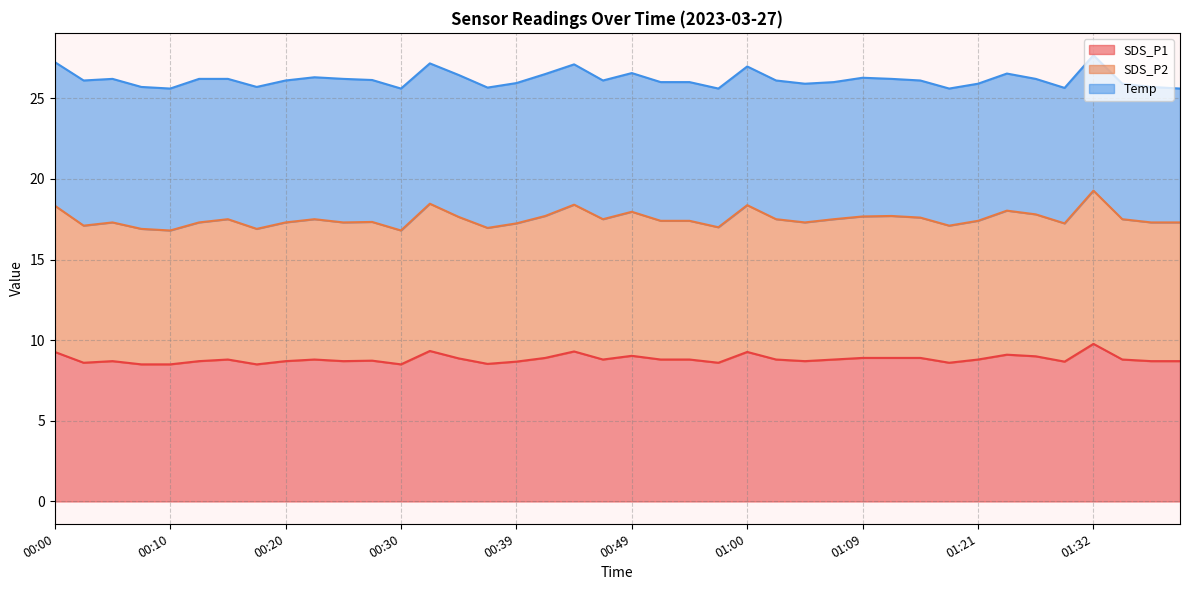

True or false: SDS_P1 has a value of 1.8 at 00:22.

False